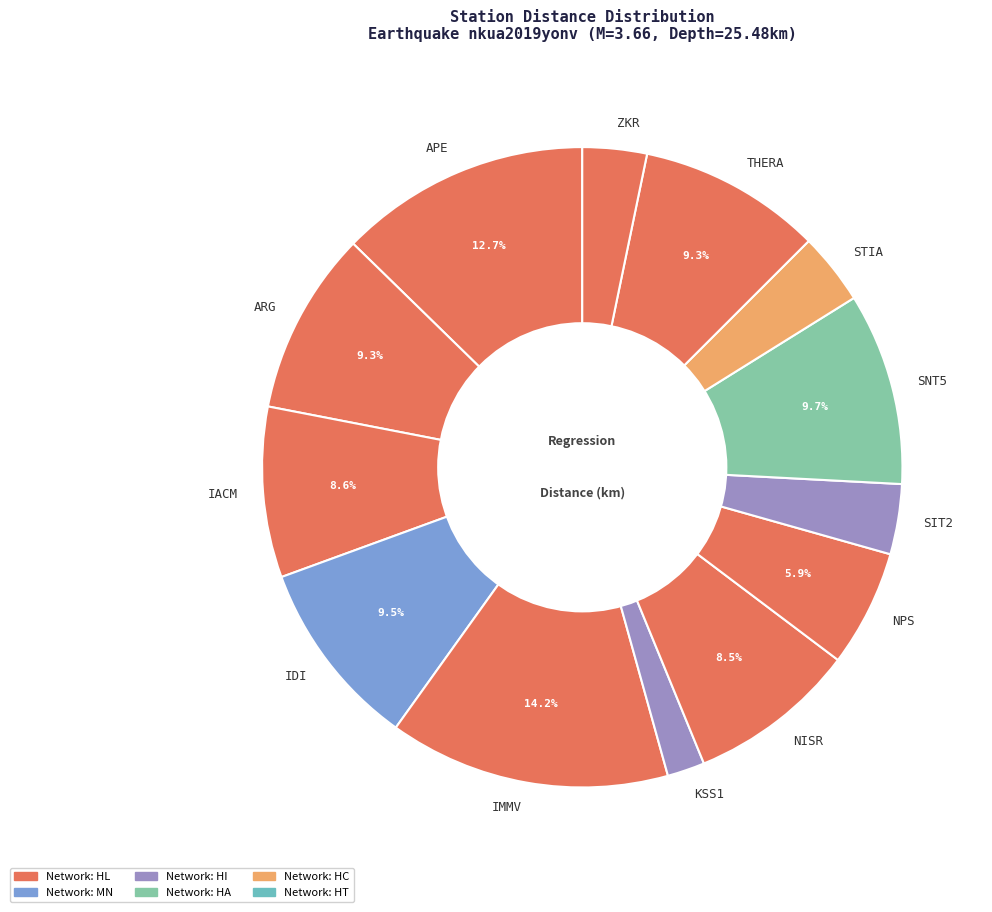

What is the ratio of the value at APE to the value at SNT5?

1.3